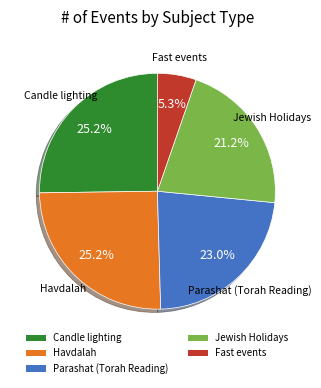

Which slice is the smallest?

Fast events